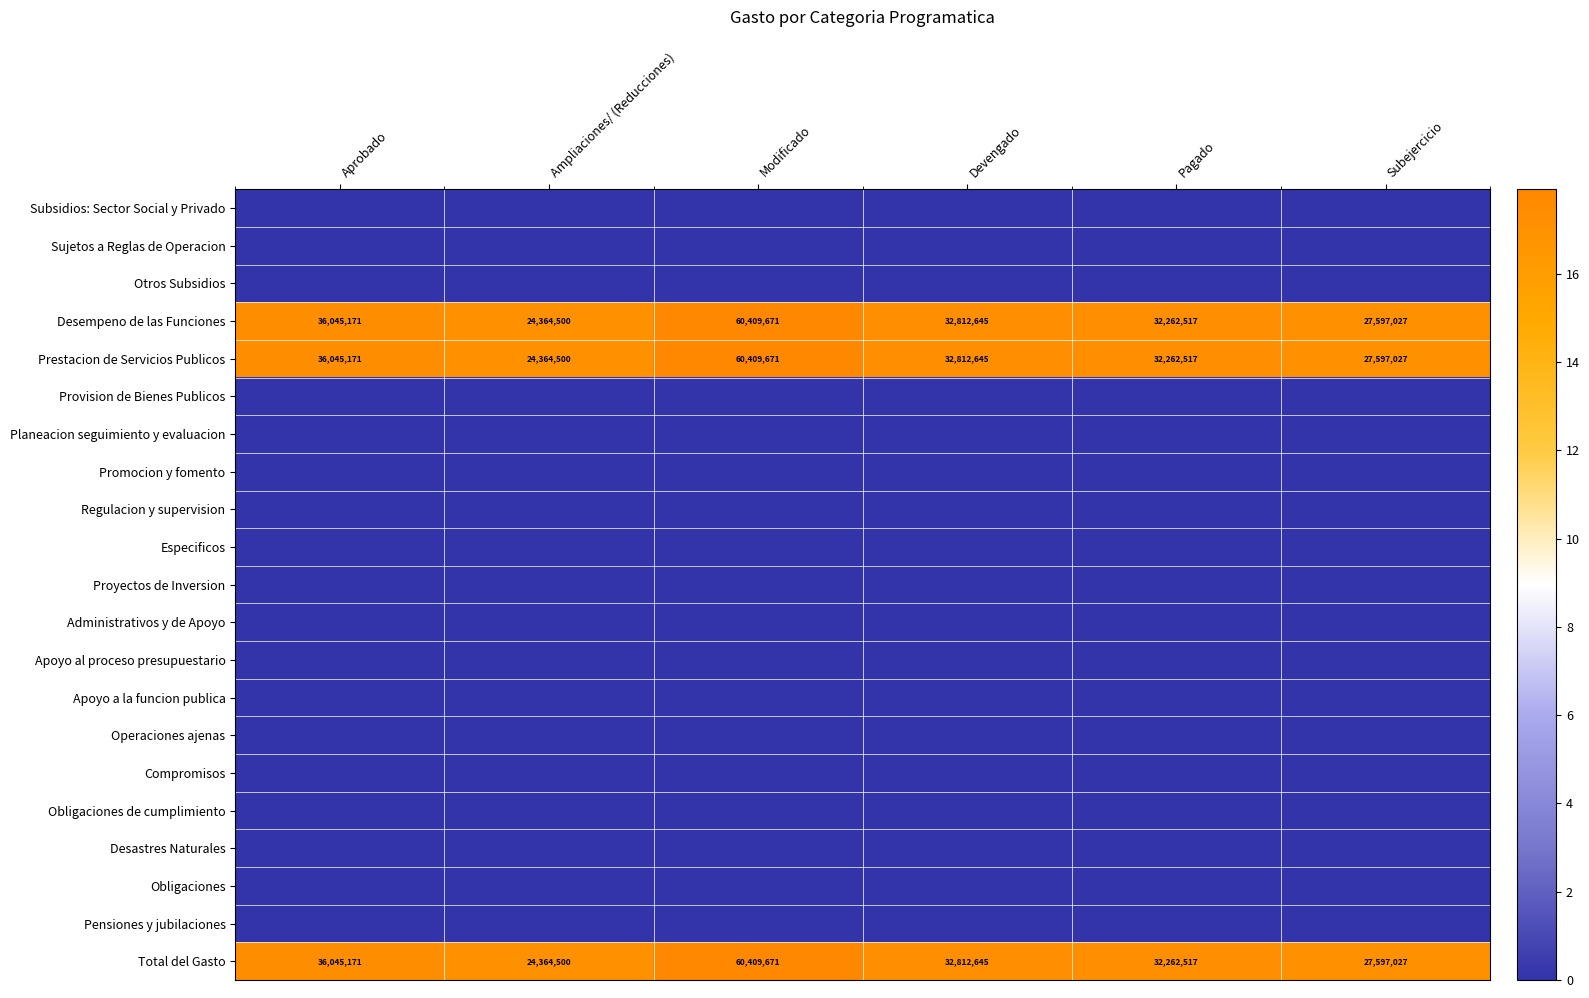

Which series has the largest range (max minus min)?

Desempeno de las Funciones